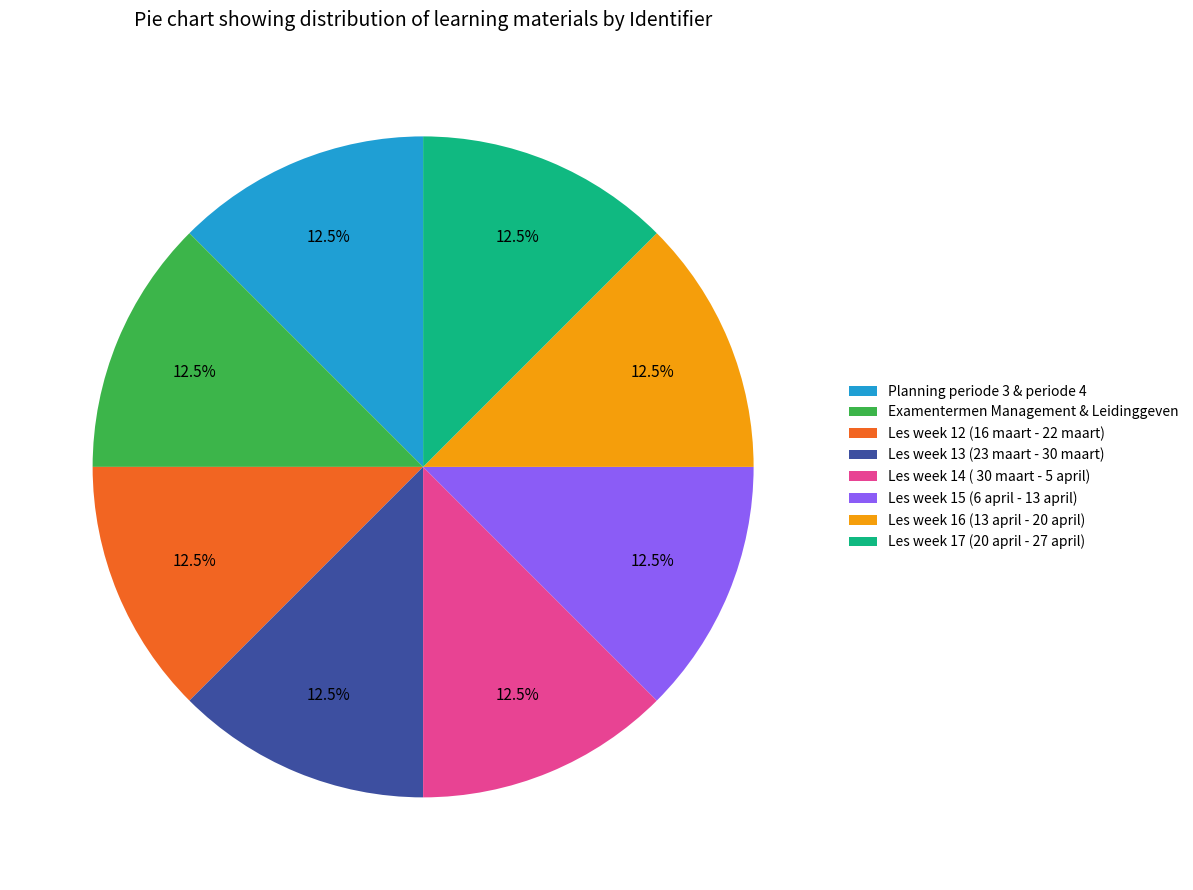

Does Les week 13 (23 maart - 30 maart) represent more than half of the total?

No